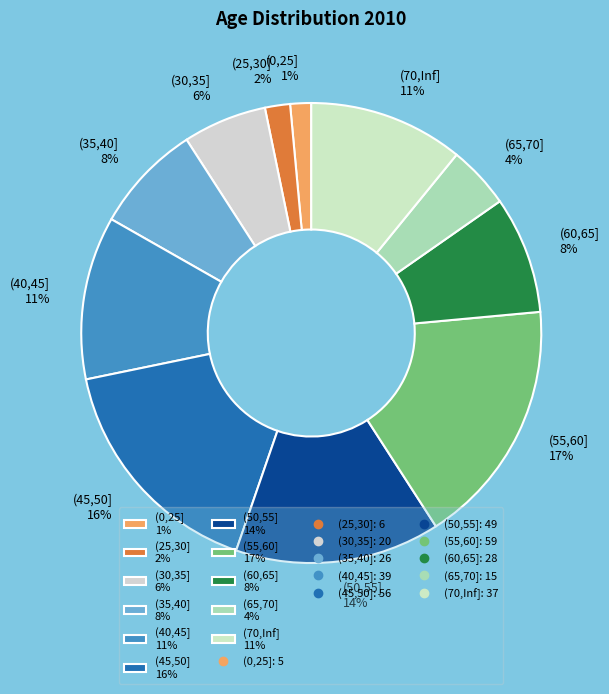

Which has a higher value, (40,45] 11% or (65,70] 4%?

(40,45] 11%